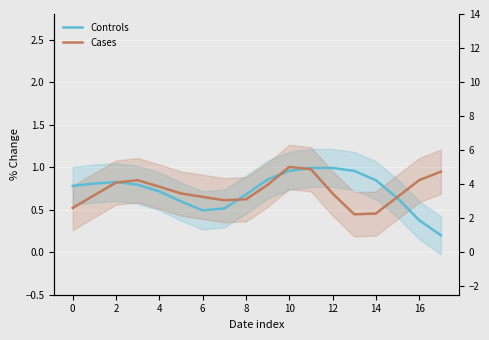

At which category is the sum across all series the highest?

11